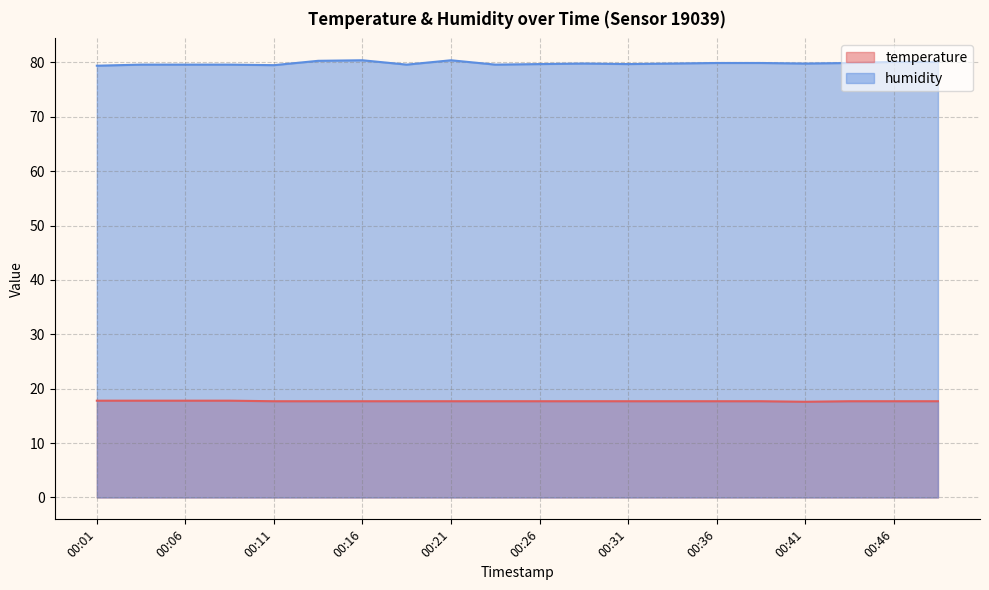

Between 00:38 and 00:43, which is larger?

00:38